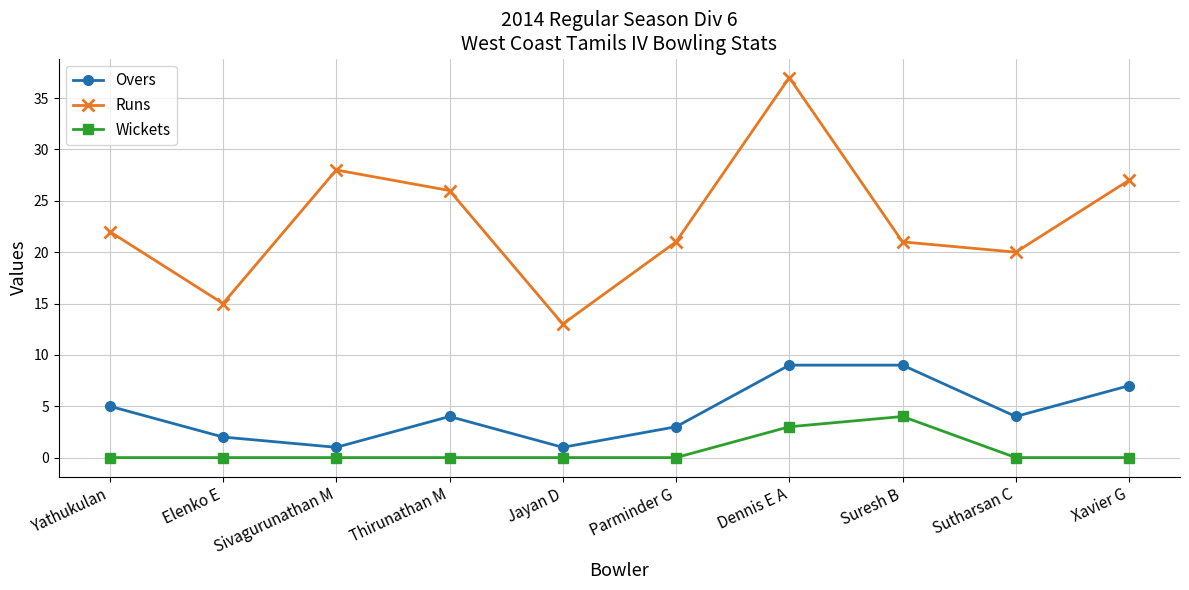

What is the difference between the second highest and second lowest values in the Runs series?

13